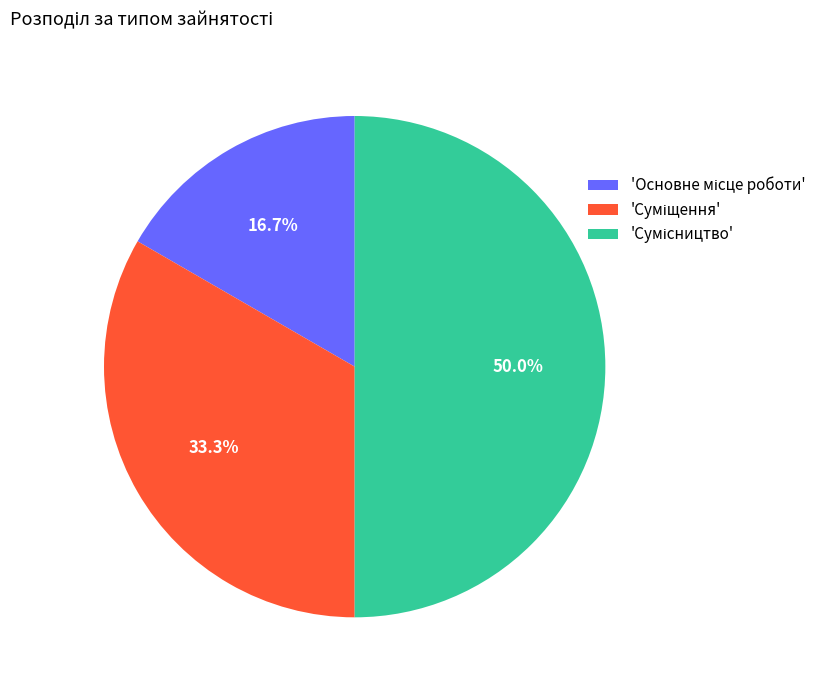

How many segments does this pie chart have?

3